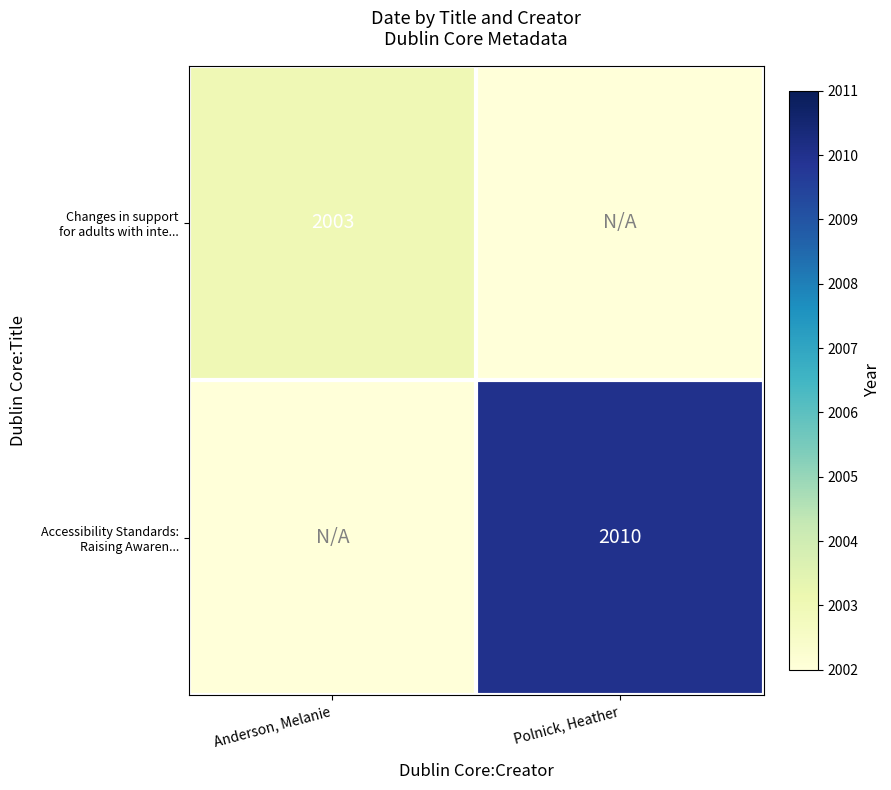

Between Anderson, Melanie and Polnick, Heather, which is larger?

Anderson, Melanie